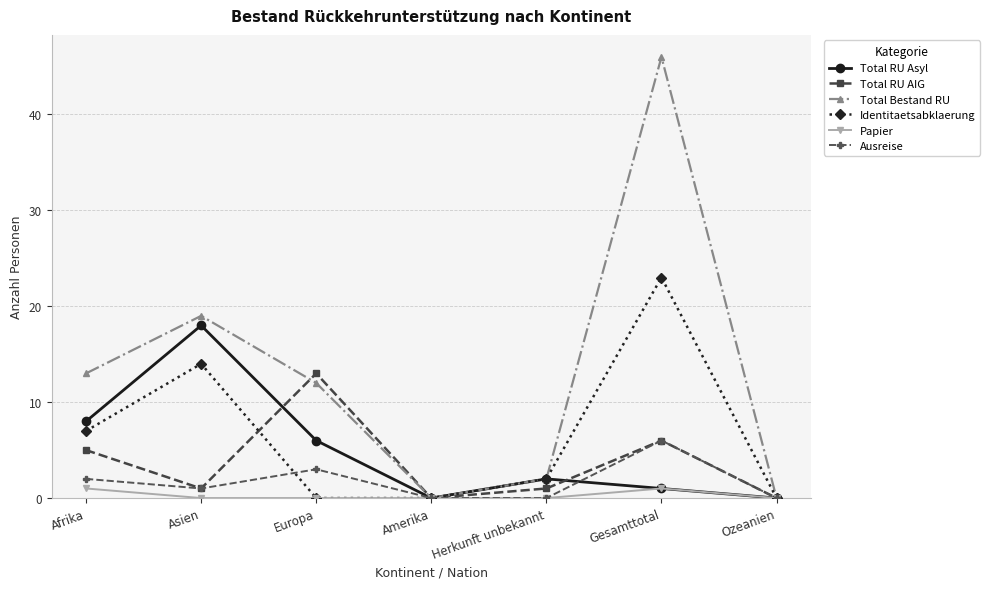

What are all the series names shown in the legend?

Total RU Asyl, Total RU AIG, Total Bestand RU, Identitaetsabklaerung, Papier, Ausreise